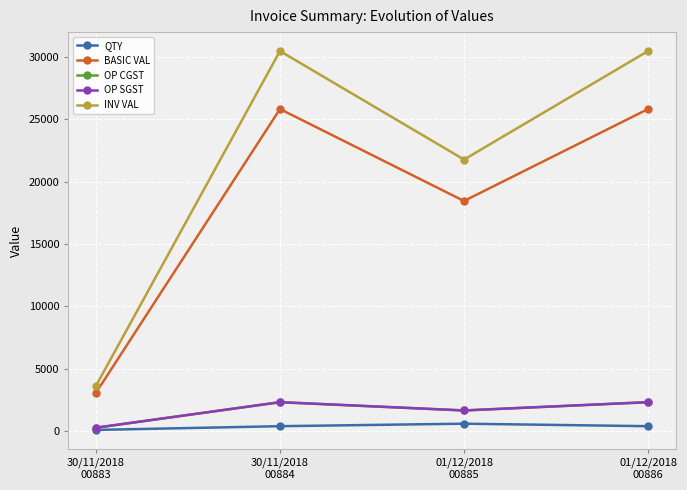

How many lines are shown in the chart?

5